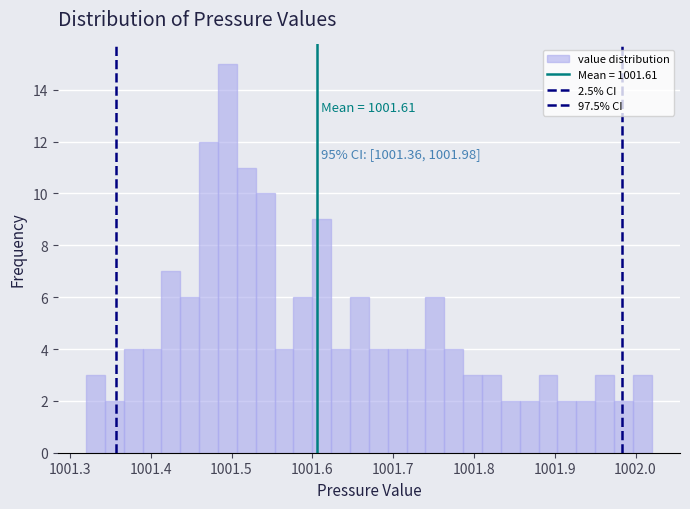

Around what value on the x-axis is the tallest bar? Give the approximate position of its centre, as read against the axis.

1001.50